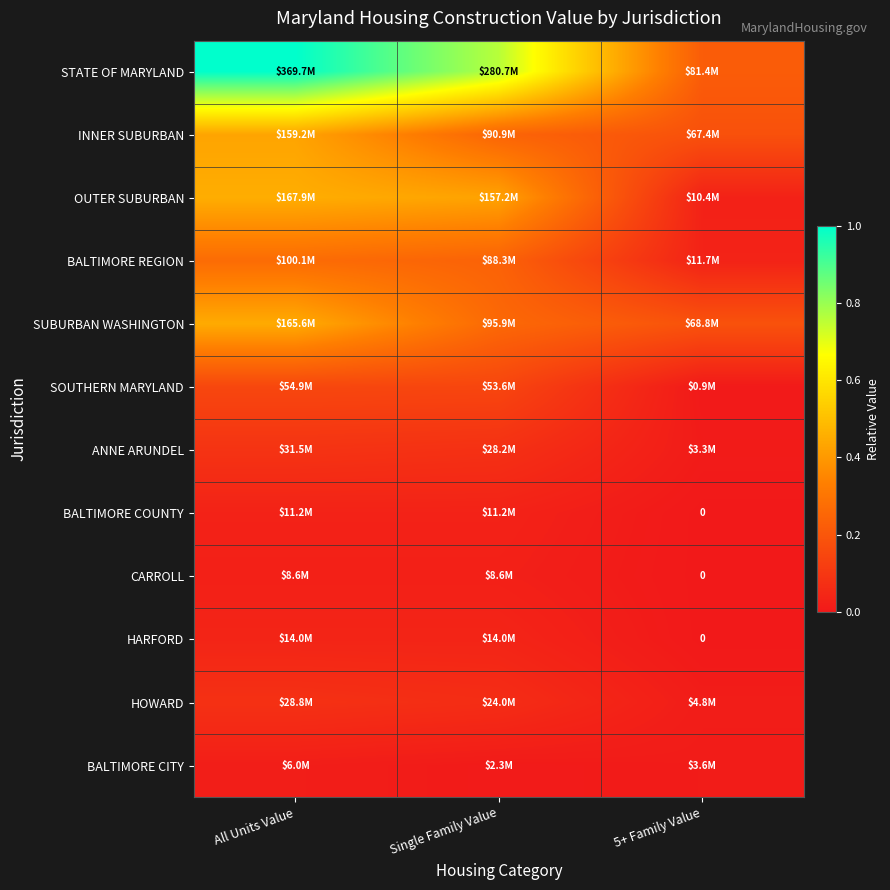

At which label does BALTIMORE REGION reach its peak?

All Units Value